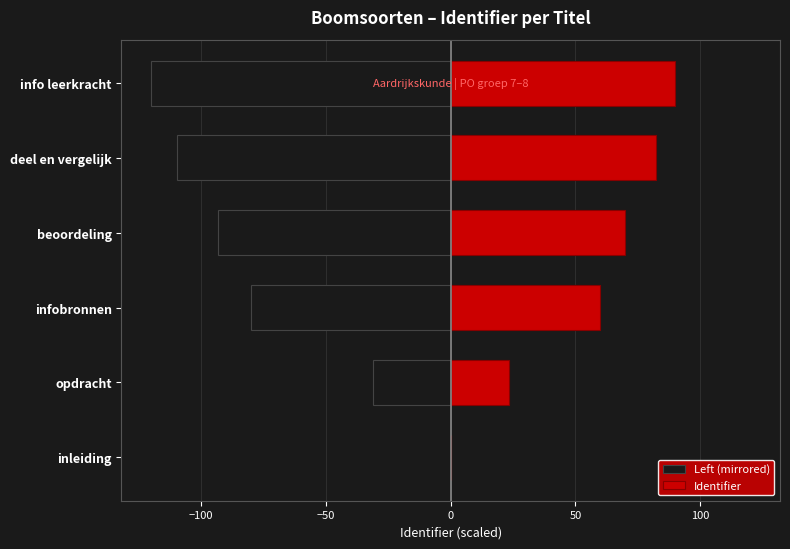

Which series has the largest total across all categories?

Identifier